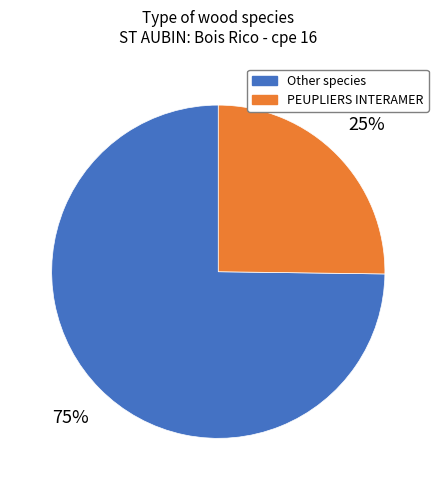

To the nearest percent, what is the average slice percentage?

50%